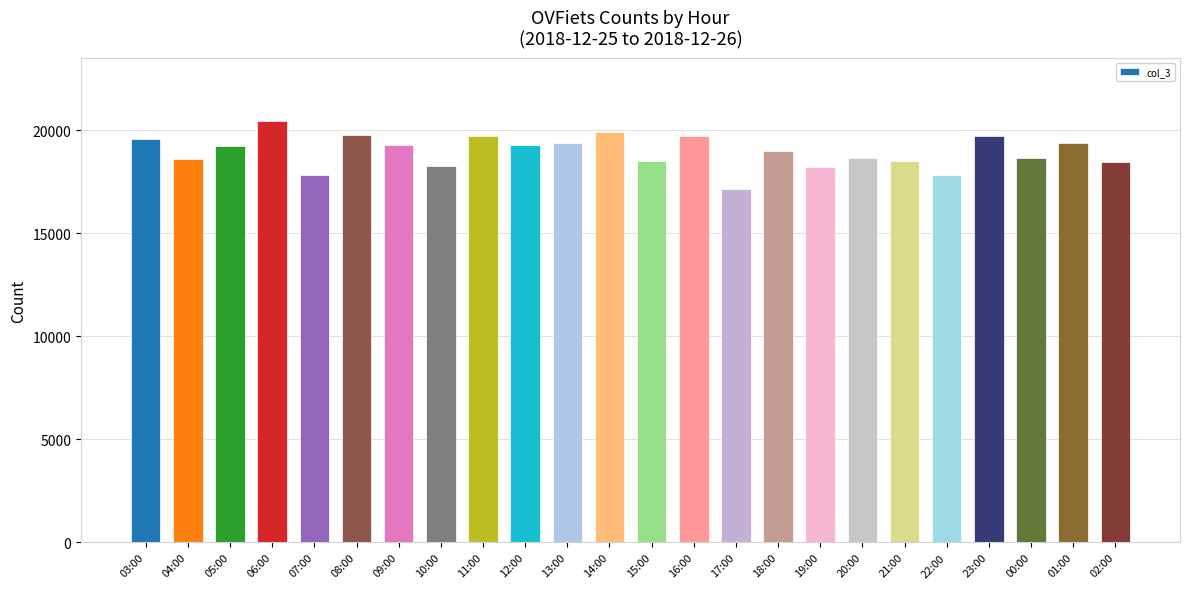

Read the value at 15:00, to the nearest 10.

18520